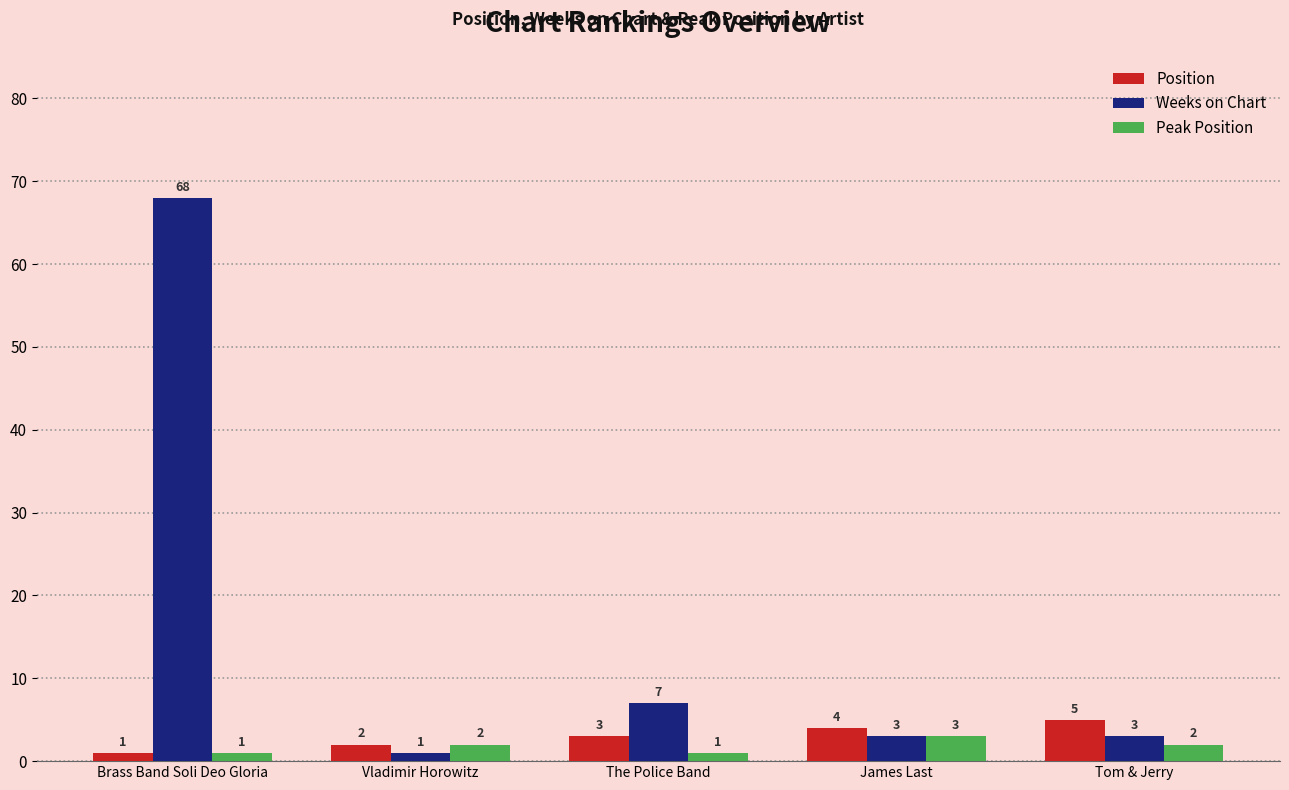

What position from the left is Vladimir Horowitz?

2